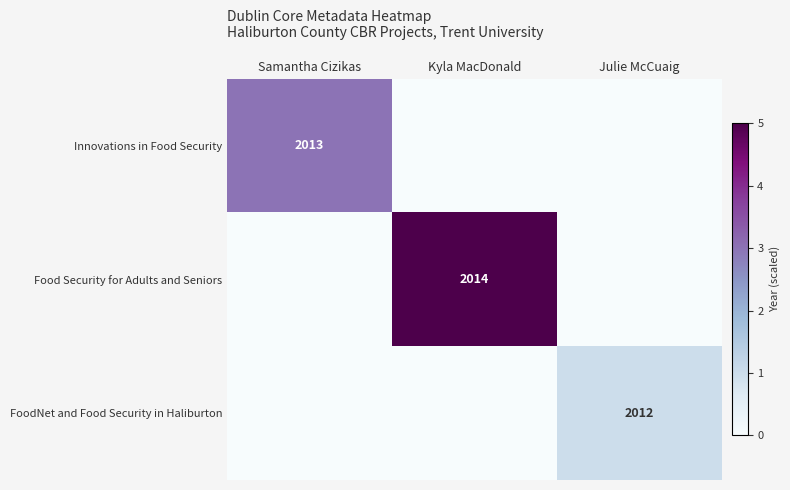

At which category is the sum across all series the highest?

Kyla MacDonald